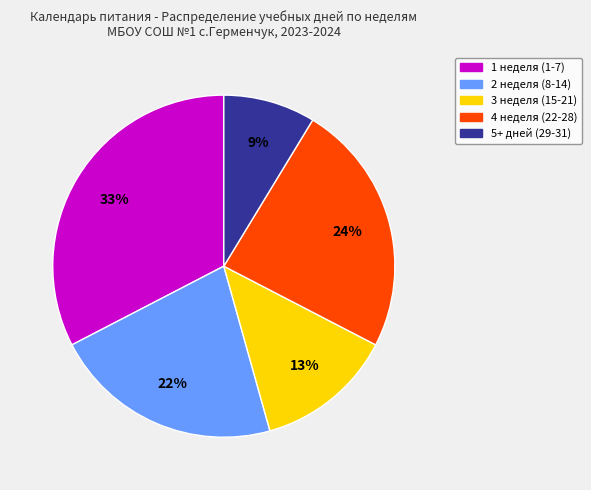

To the nearest percent, what is the difference between the largest and smallest slice percentages?

24%